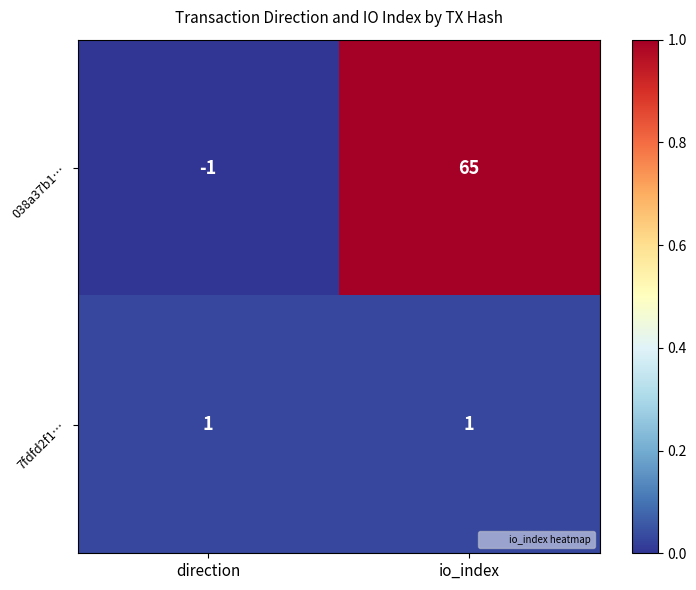

Between direction and io_index, which series saw the biggest shift?

038a37b1…